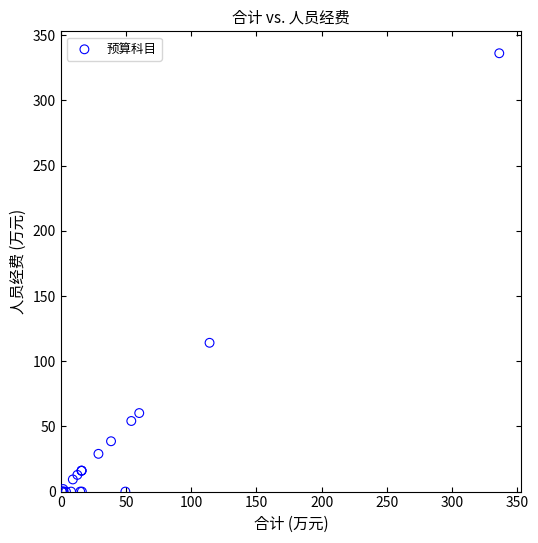

What Y value in the scatter plot is closest to 168?

114.1